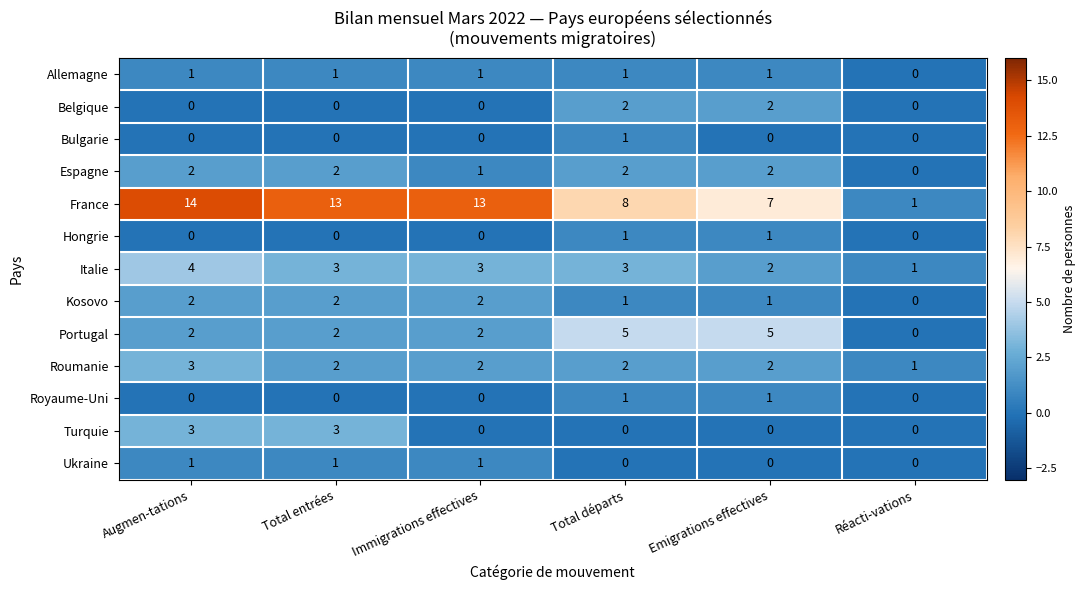

What is the sum of the Turquie values at Total entrées and Réacti-vations?

3